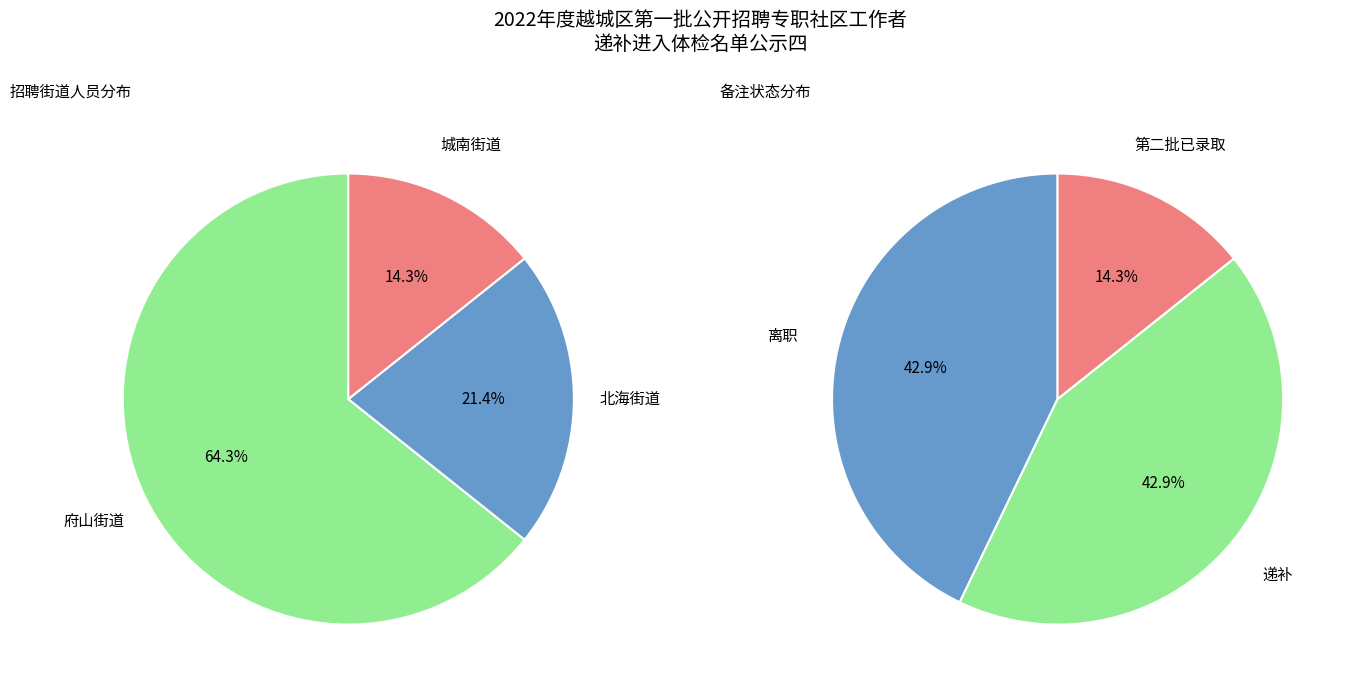

The 城南街道 slice represents 14% of the pie. True or false?

True